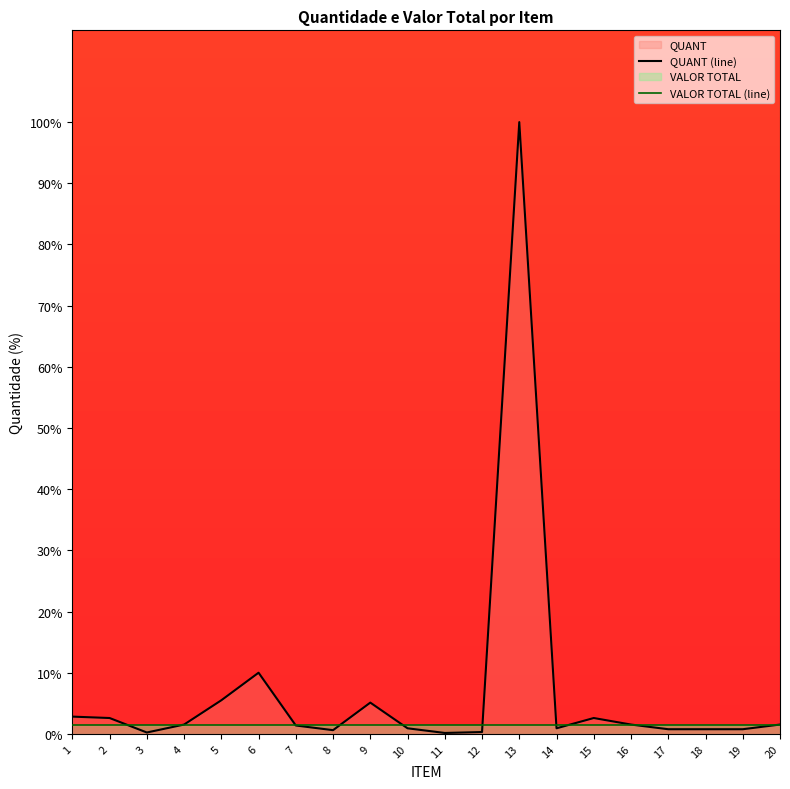

What is the total value across all series at 3?

1.7